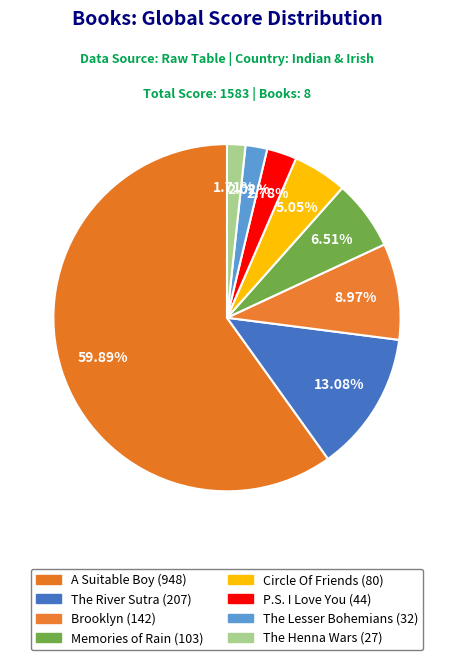

How many segments does this pie chart have?

8